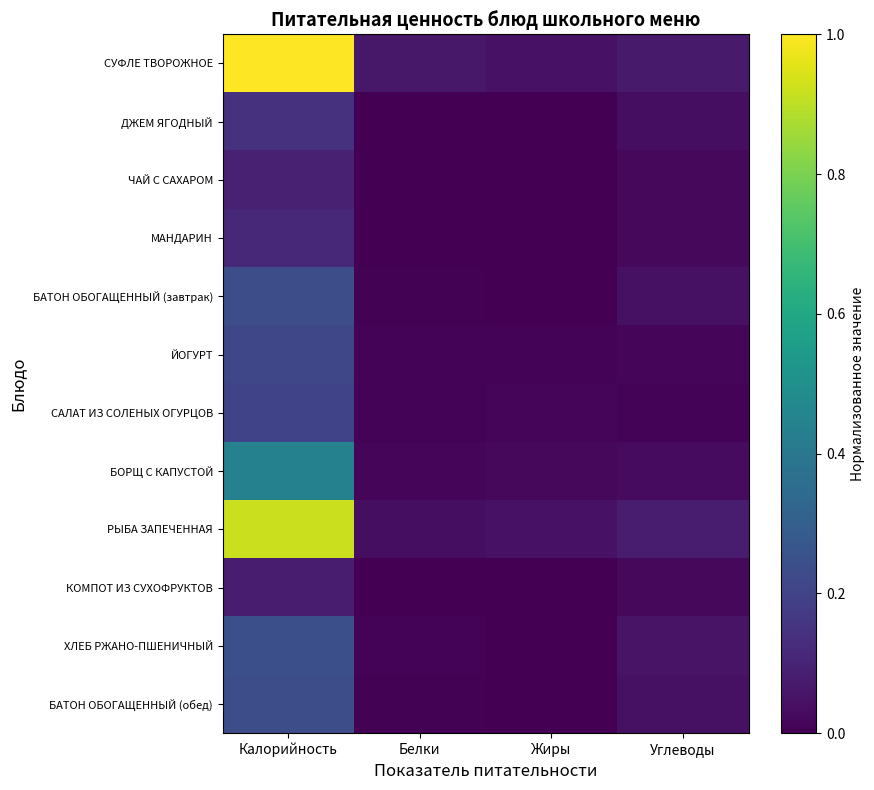

Which has a higher value, Калорийность or Жиры?

Калорийность